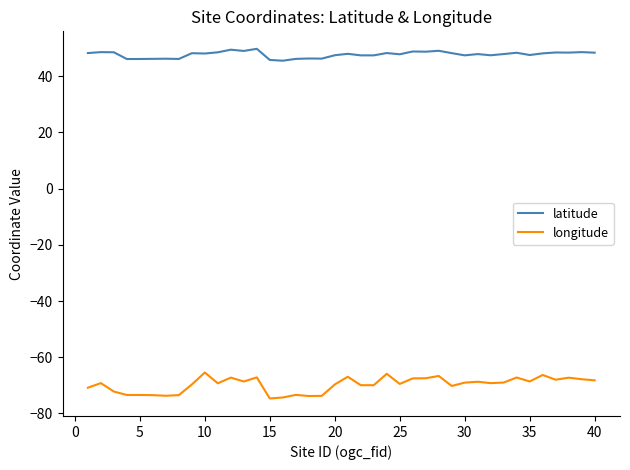

True or false: longitude and latitude cross at least once.

False